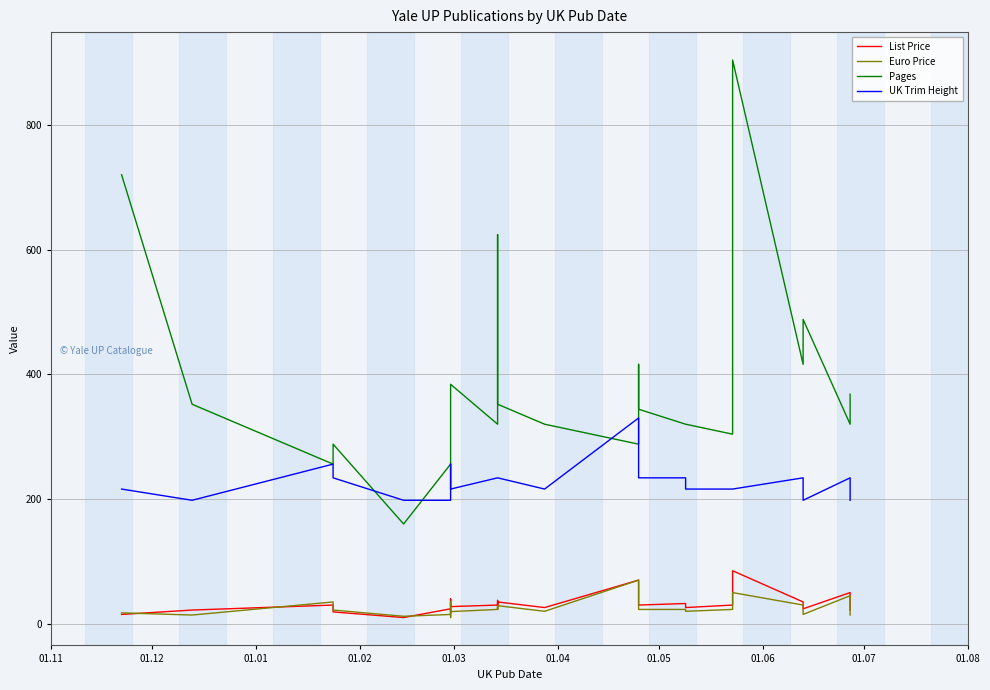

At which category does List Price reach its first local peak?

01.01